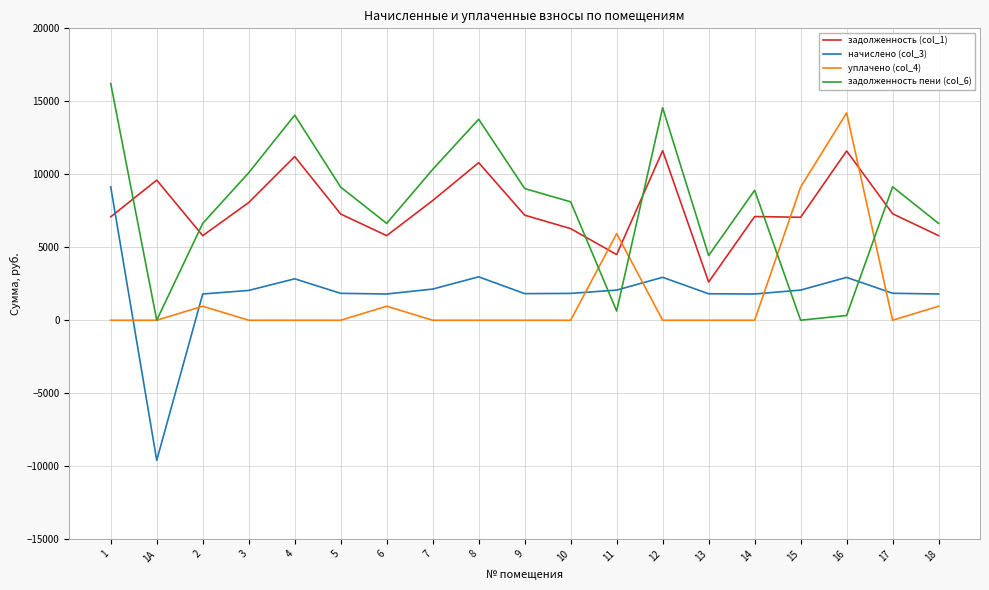

Count the number of data series in this chart.

4